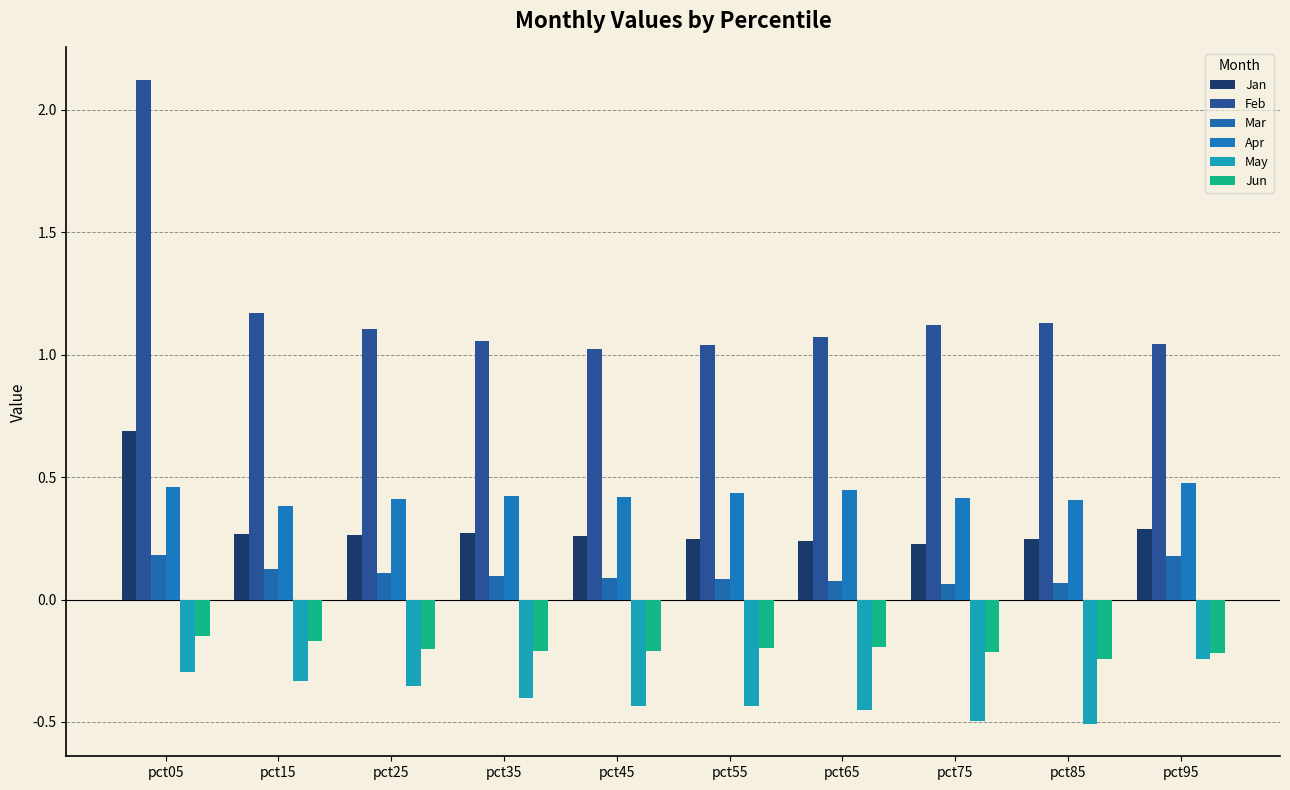

What are all the series names shown in the legend?

Jan, Feb, Mar, Apr, May, Jun